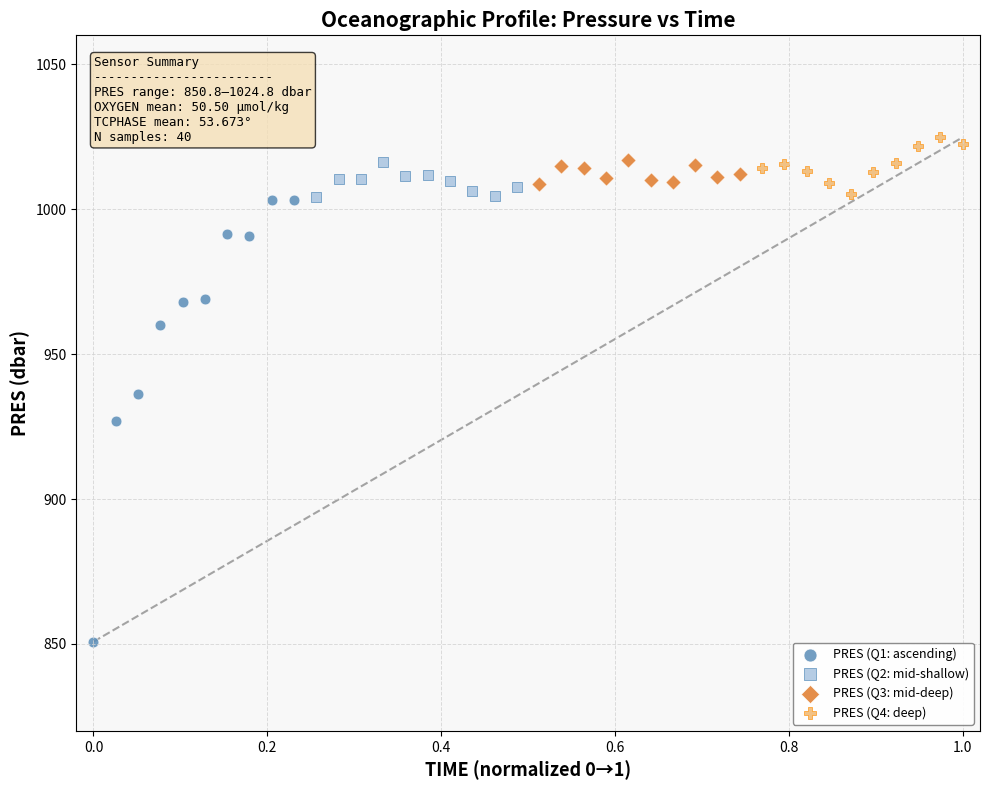

Which series reaches the minimum Y coordinate?

PRES (Q1: ascending)